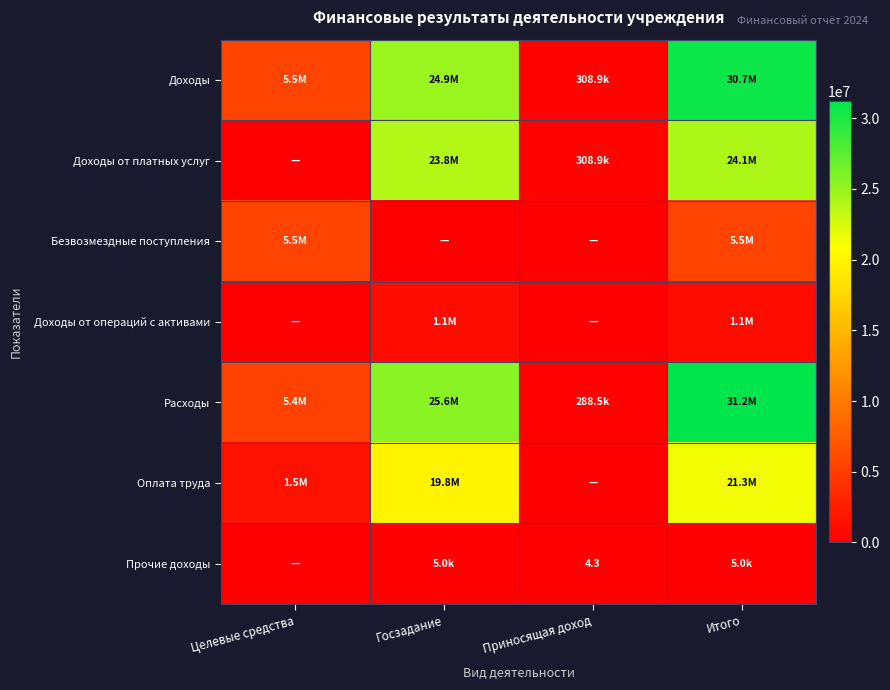

Which series changed the most between Целевые средства and Госзадание?

Доходы от платных услуг